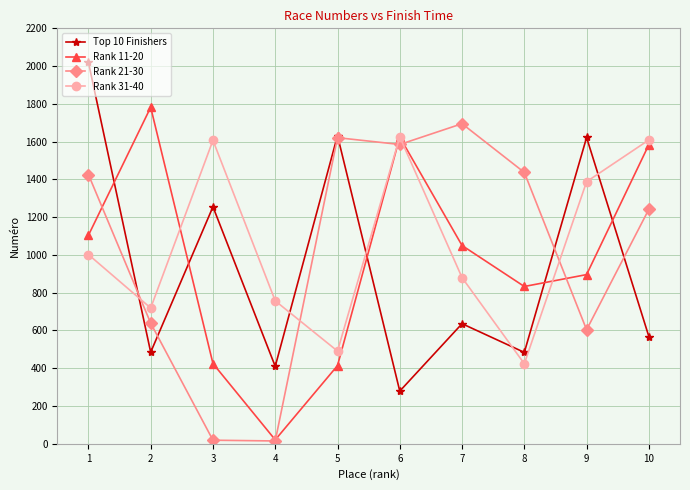

What is the difference between the Rank 31-40 values at 1 and 10?

607